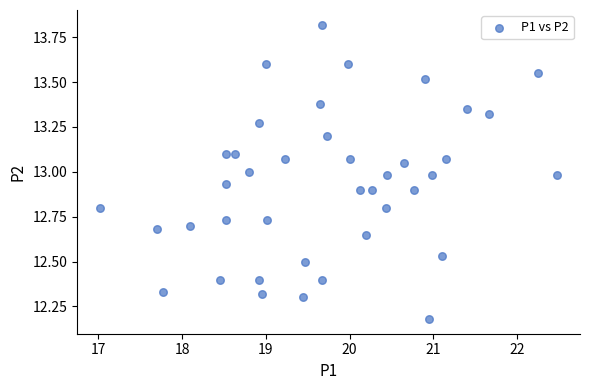

What is the range of X values (max minus min)?

5.5